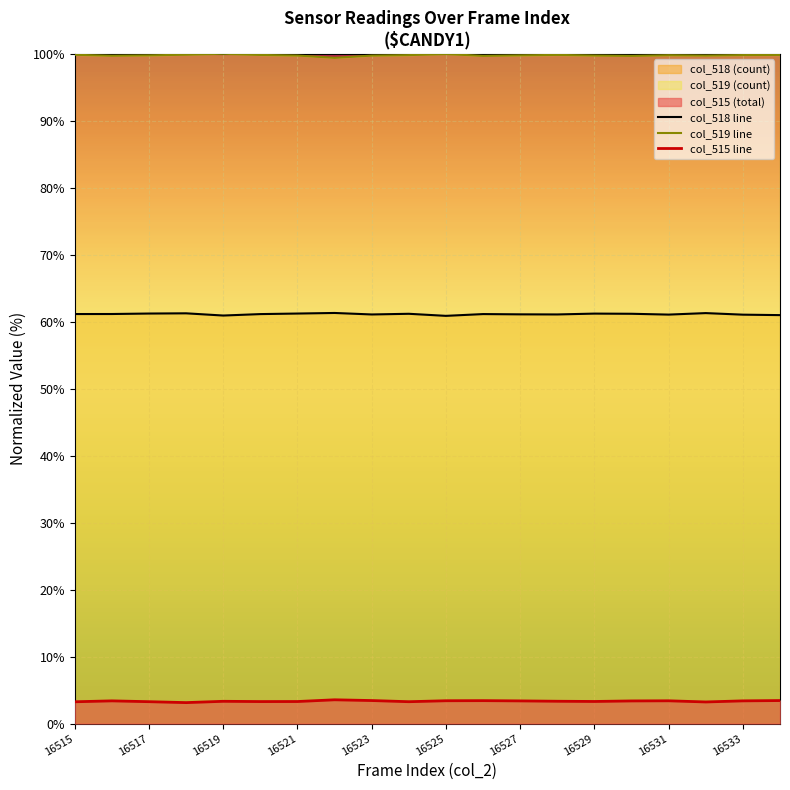

True or false: col_518 line and col_515 line intersect in this chart.

False